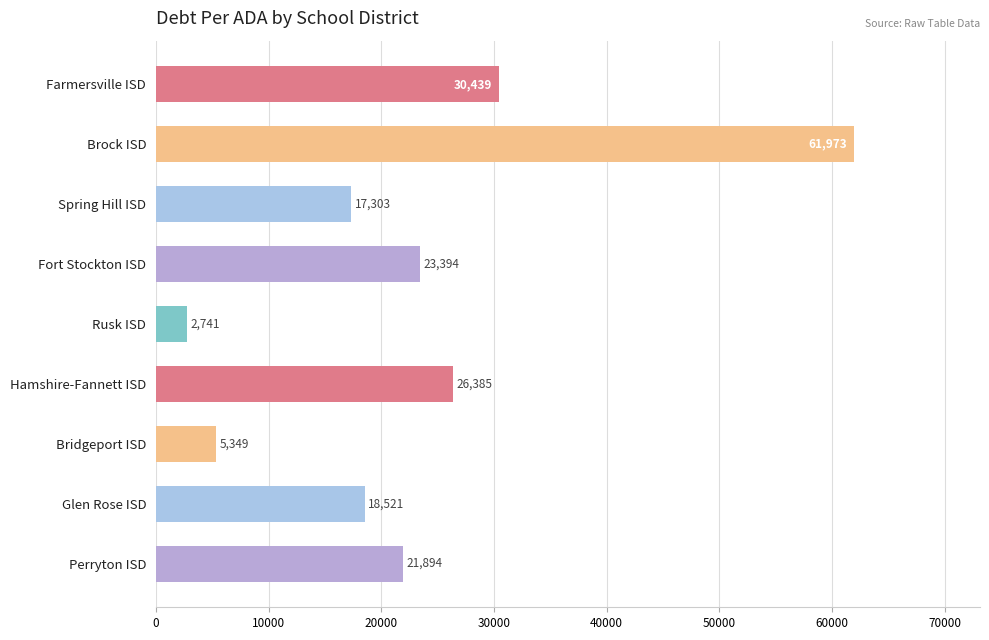

How many bars are there in total?

9